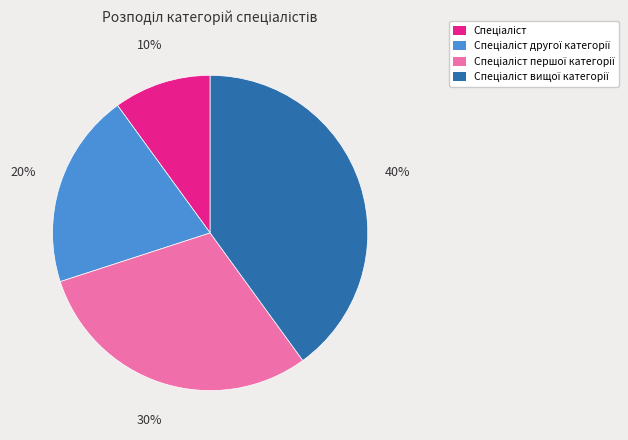

Does any single category account for the majority?

No